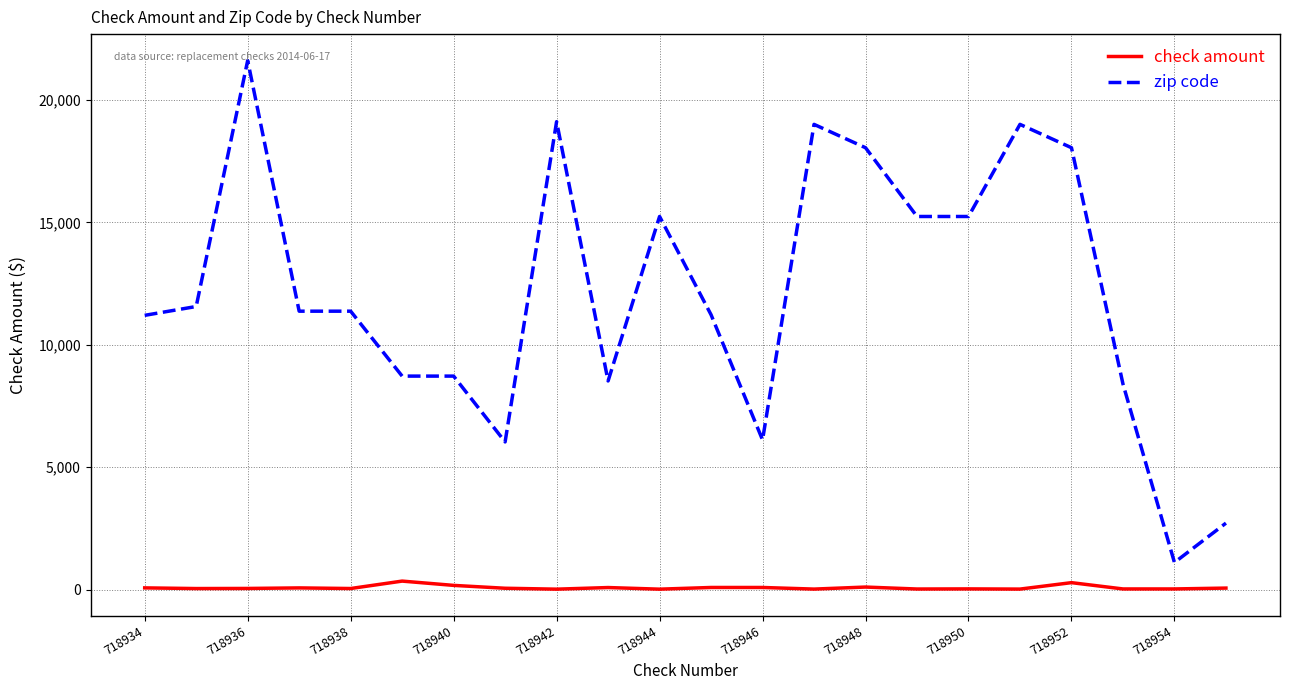

What is the highest value of the zip code series?

21613.0